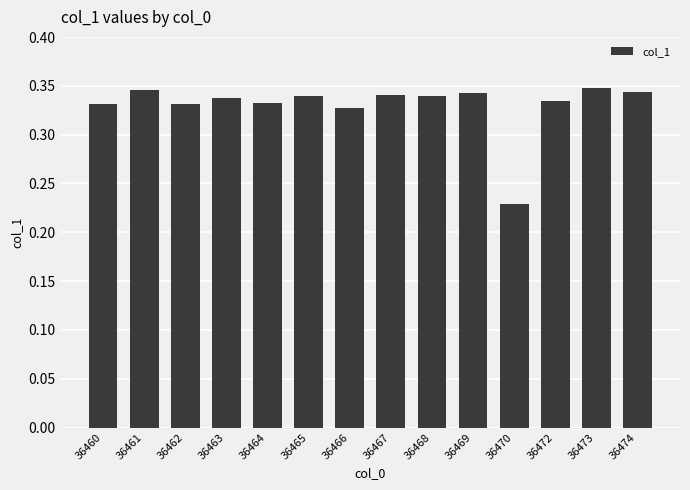

Count the values in the range 0 to 1.

14